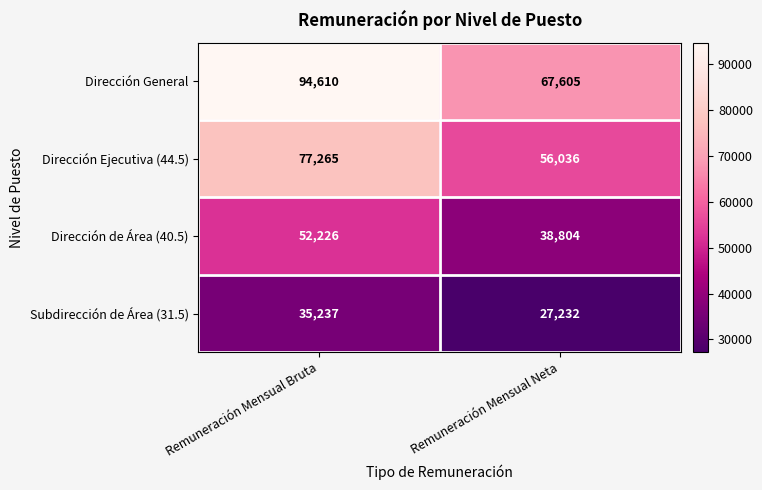

Which series has the widest spread of values?

Dirección General